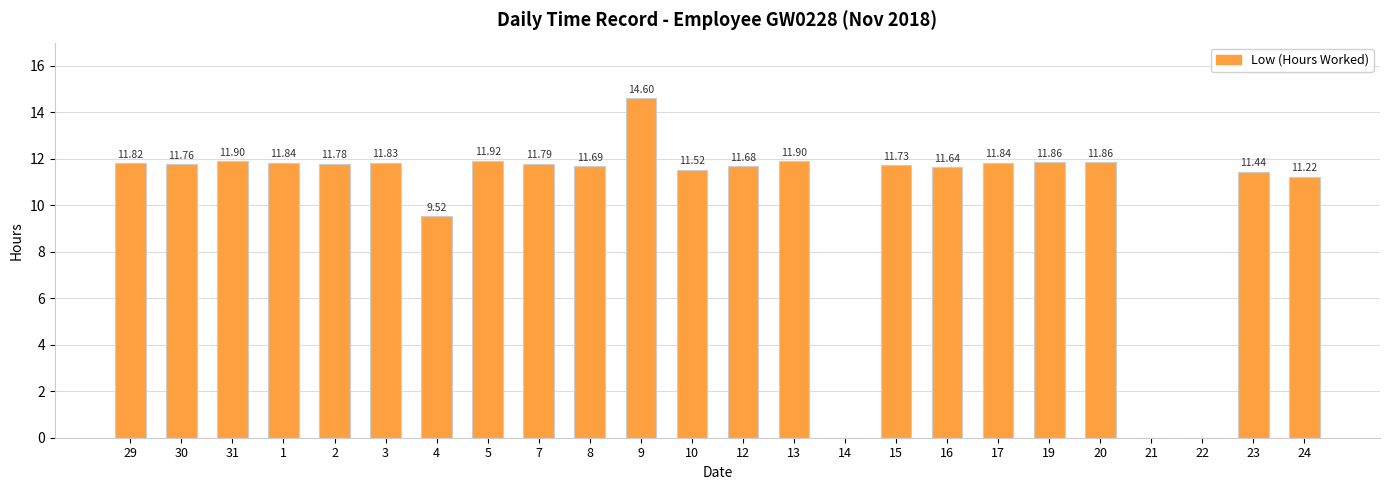

Between 12 and 22, which is larger?

12